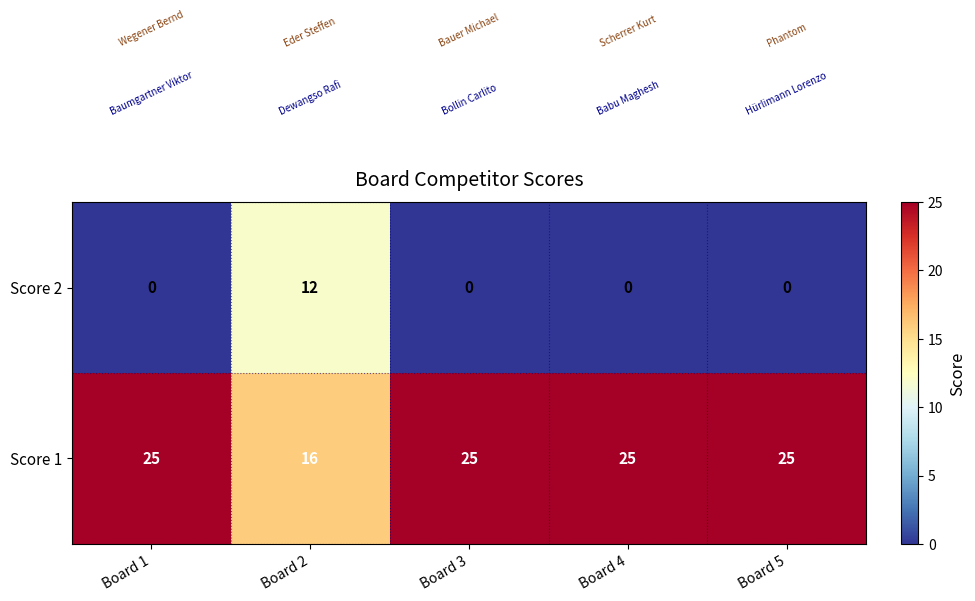

Rank the series by their maximum value, from highest to lowest.

Score 1, Score 2